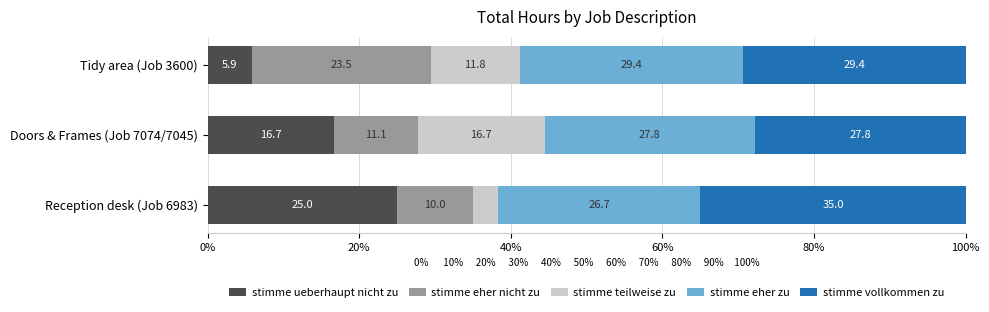

The value of stimme ueberhaupt nicht zu at Reception desk (Job 6983) is 25.0. True or false?

True